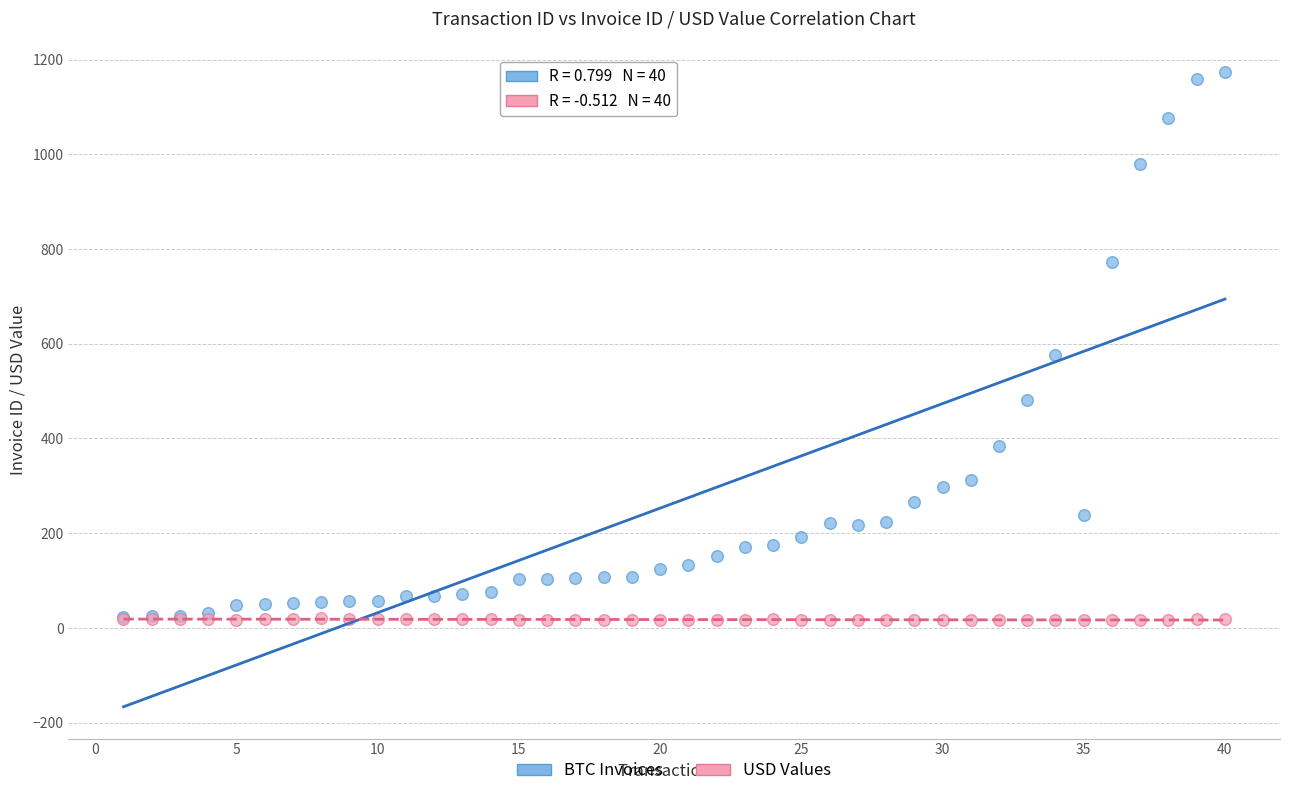

In the BTC Invoices series, what Y value is closest to 598?

576.0